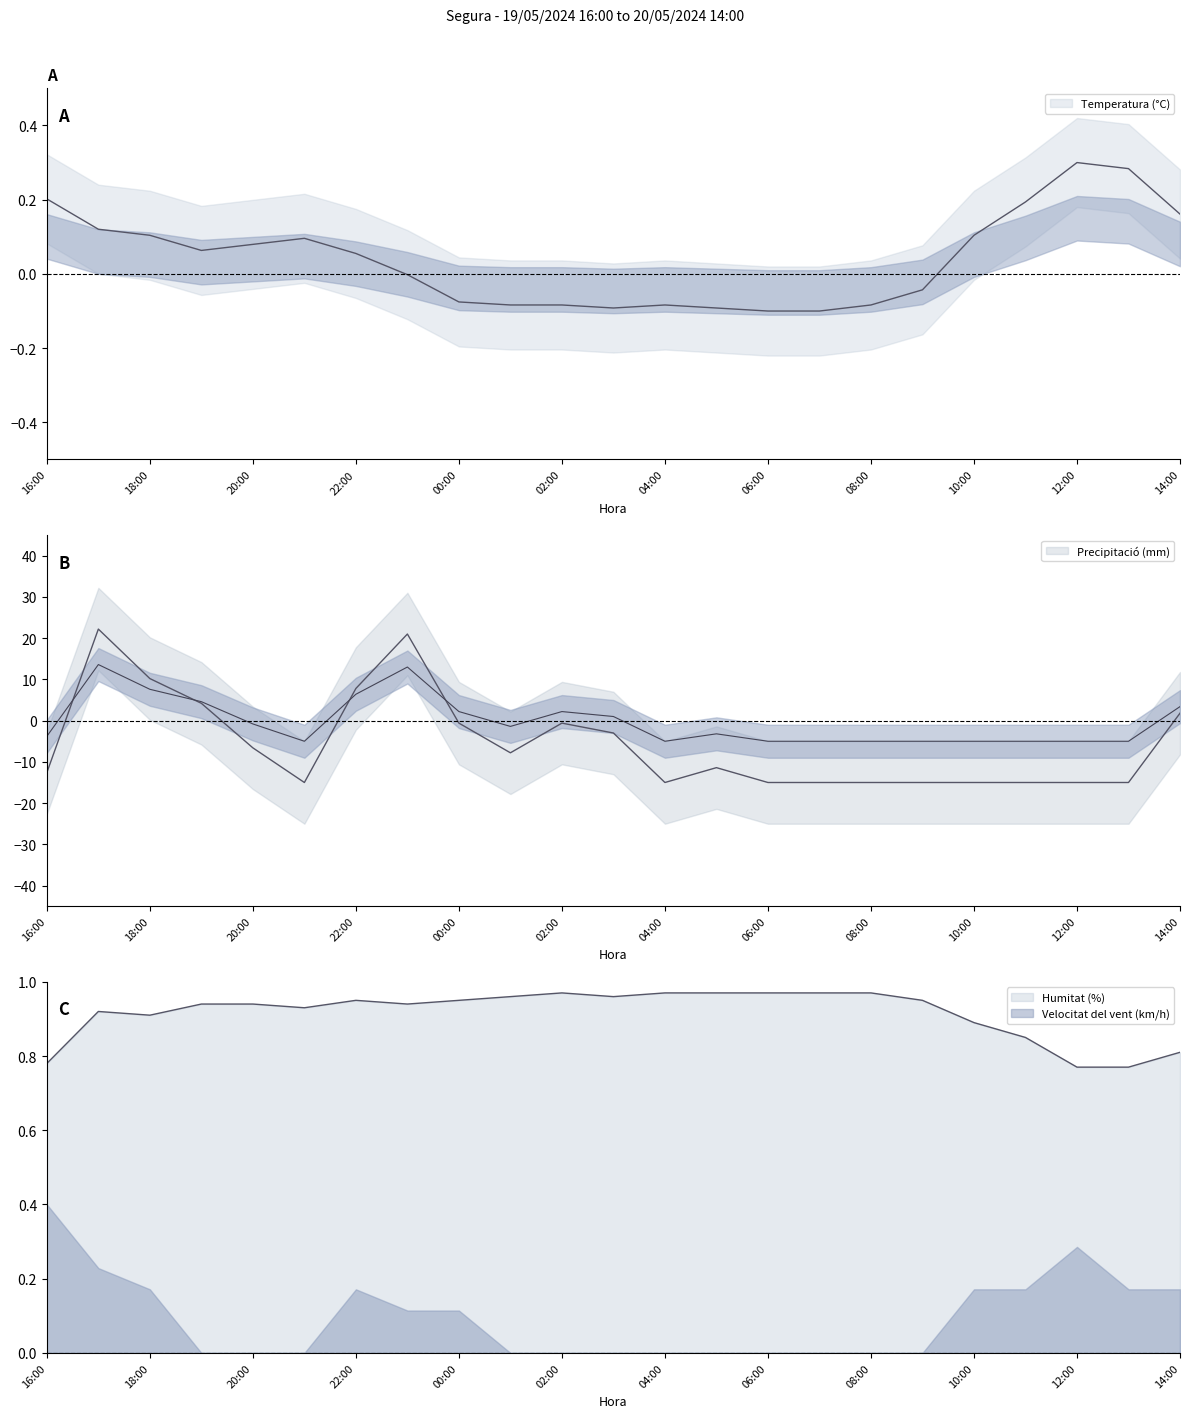

The Humitat (%) series shows 0.3 at 13:00. True or false?

False